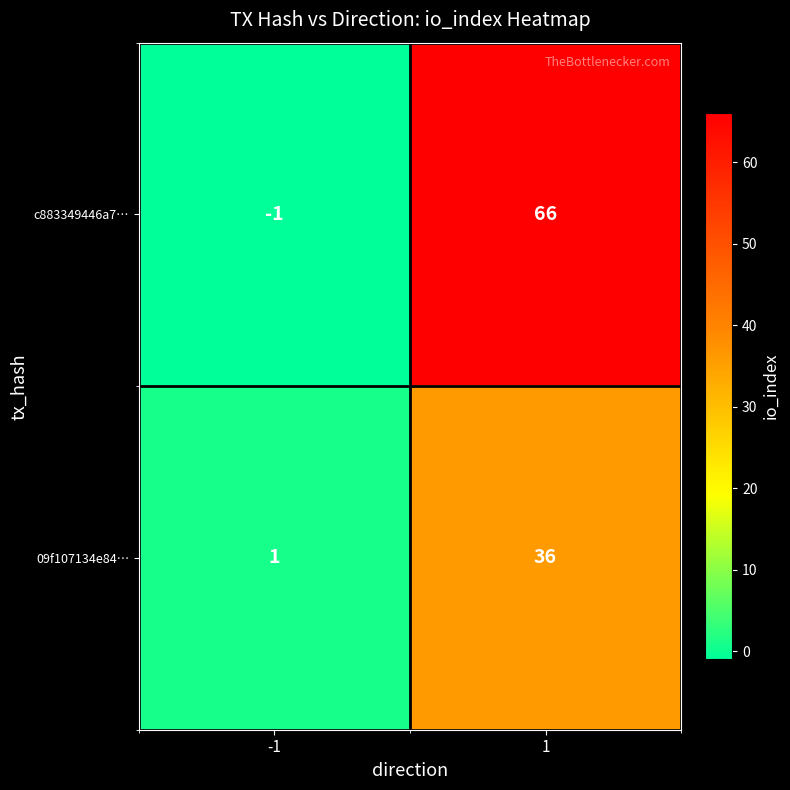

Reading right to left, transcribe all the data shown in this chart.

c883349446a7…: 66	-1
09f107134e84…: 36	1